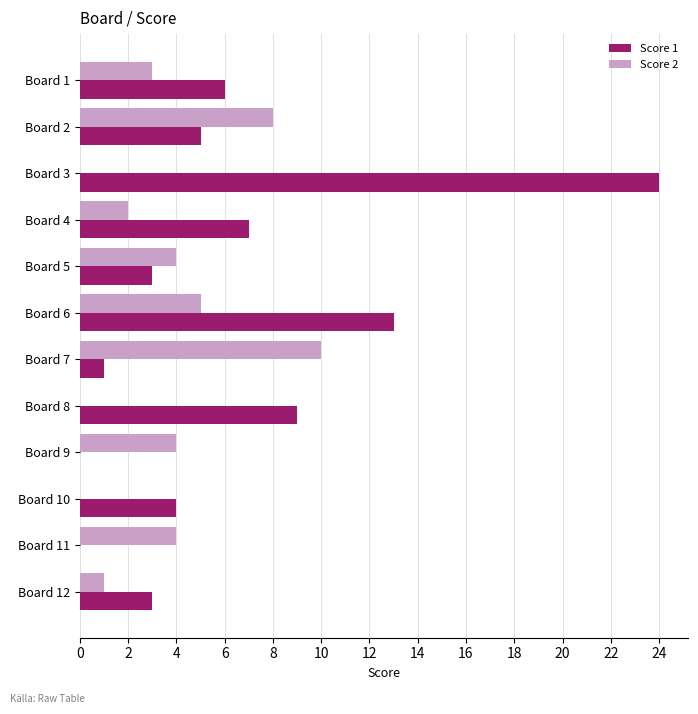

At which label does Score 1 reach its peak?

Board 3